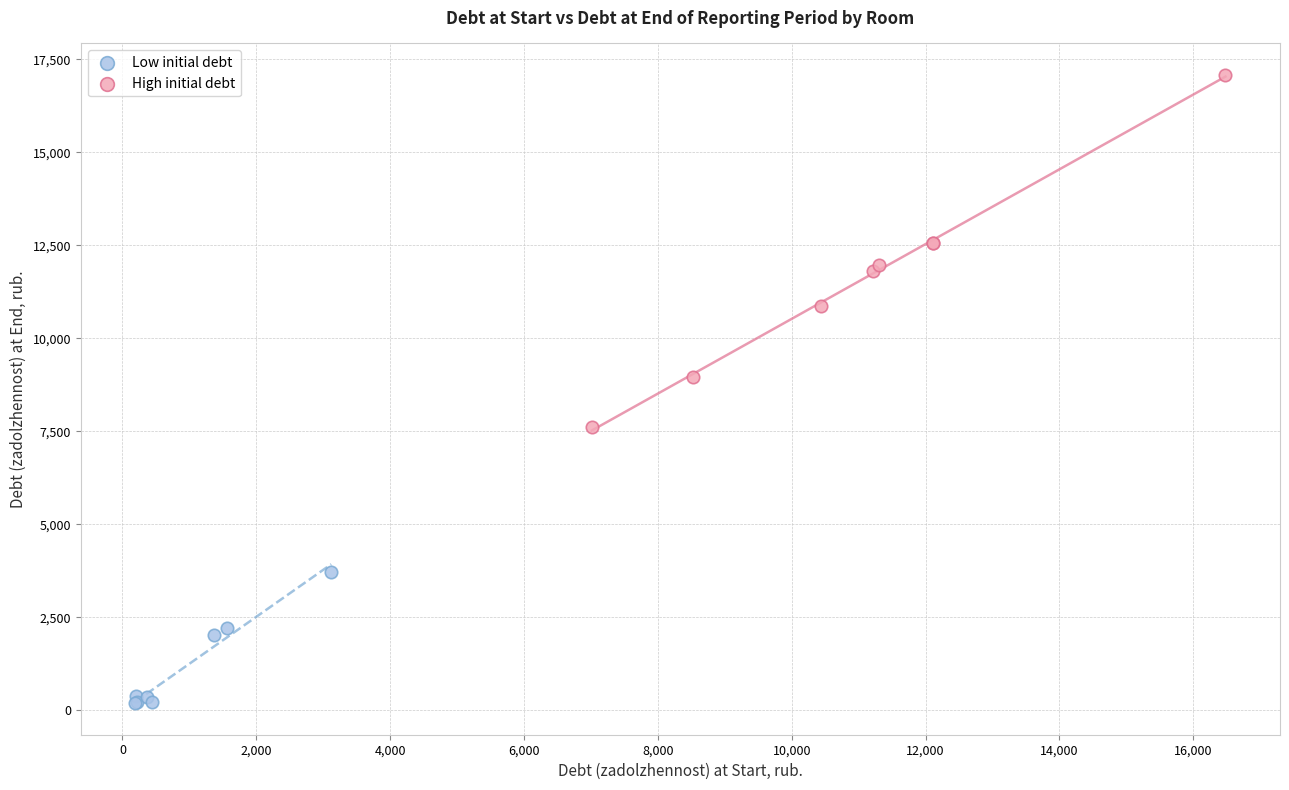

Which series contains the highest Y value?

High initial debt